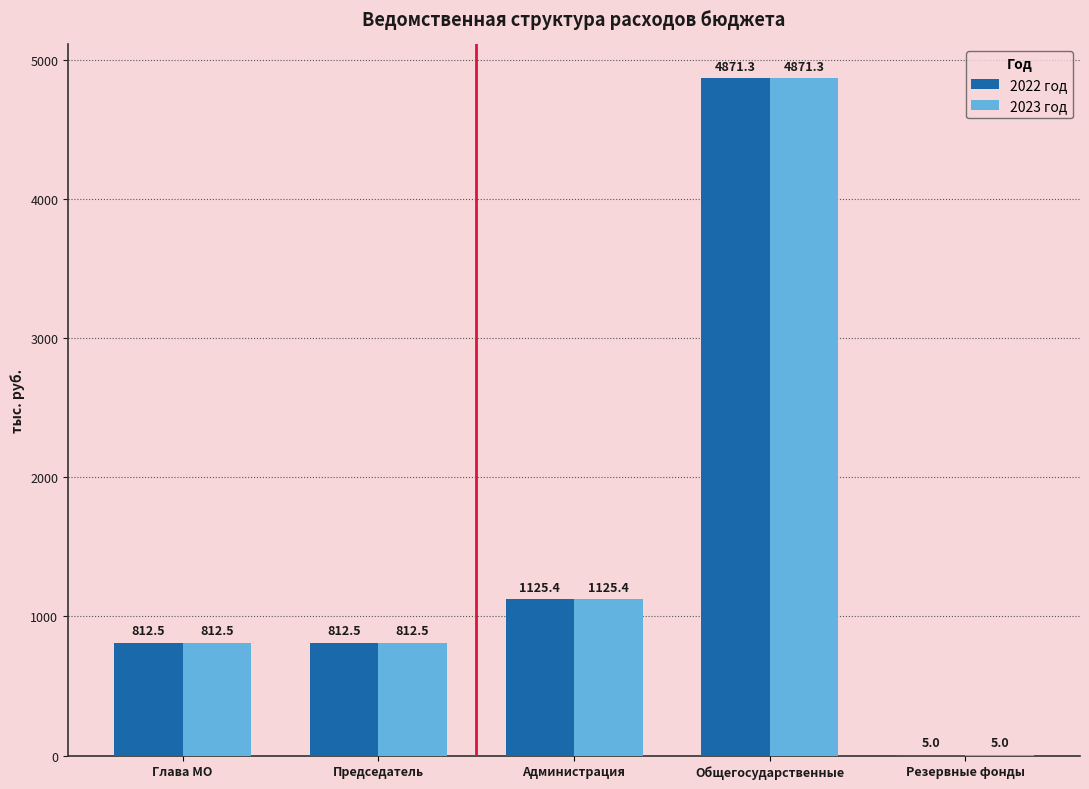

Read the 2022 год value at Общегосударственные.

4871.3